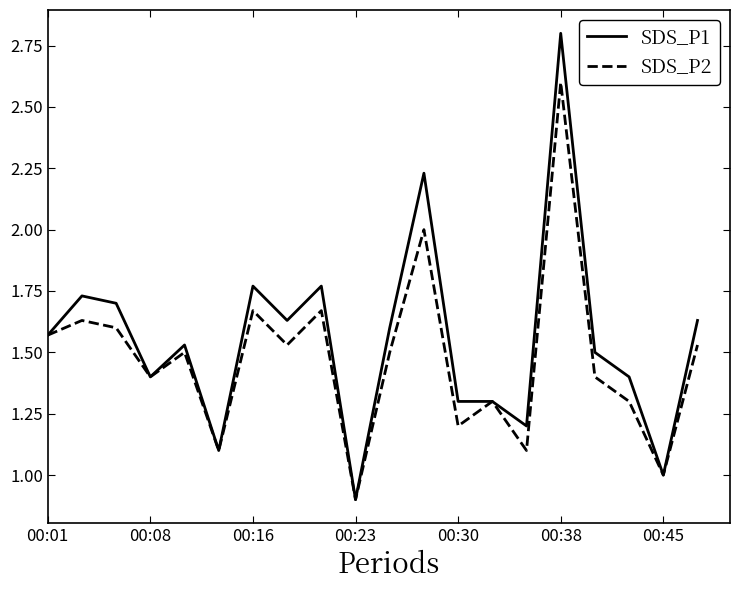

Which series has the largest range (max minus min)?

SDS_P1